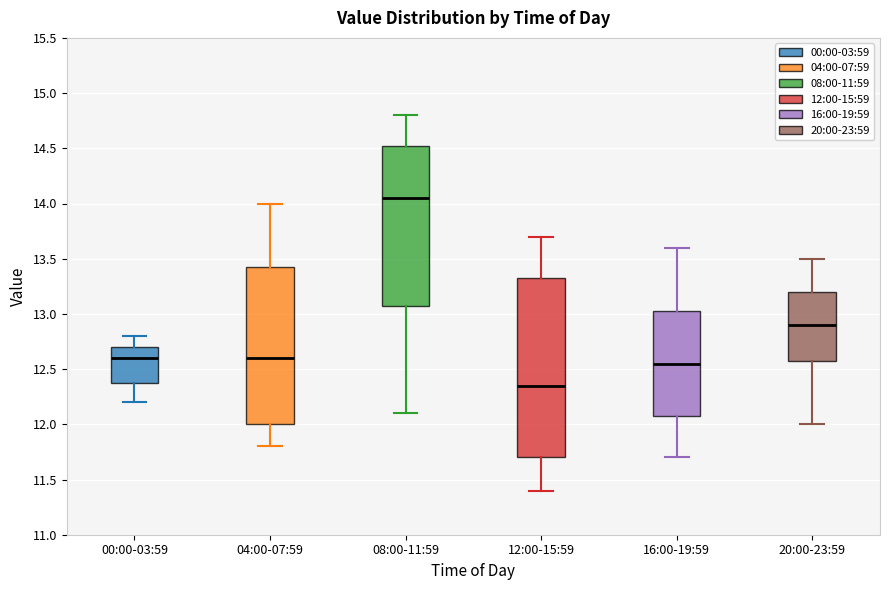

Where is the lower edge of the box for 04:00-07:59 on the y-axis? The values are not printed on the chart, so give them approximately, as read against the axis.

12.00